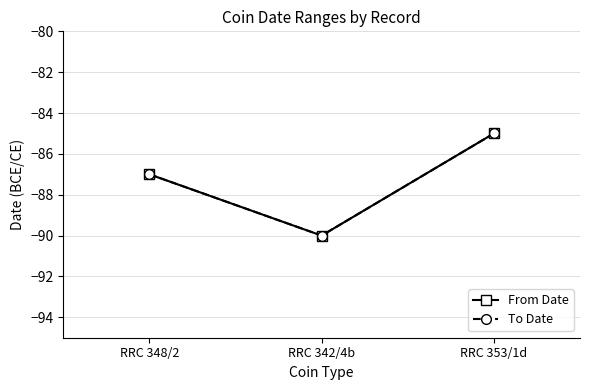

What is the label of the 3rd point from the right?

RRC 348/2